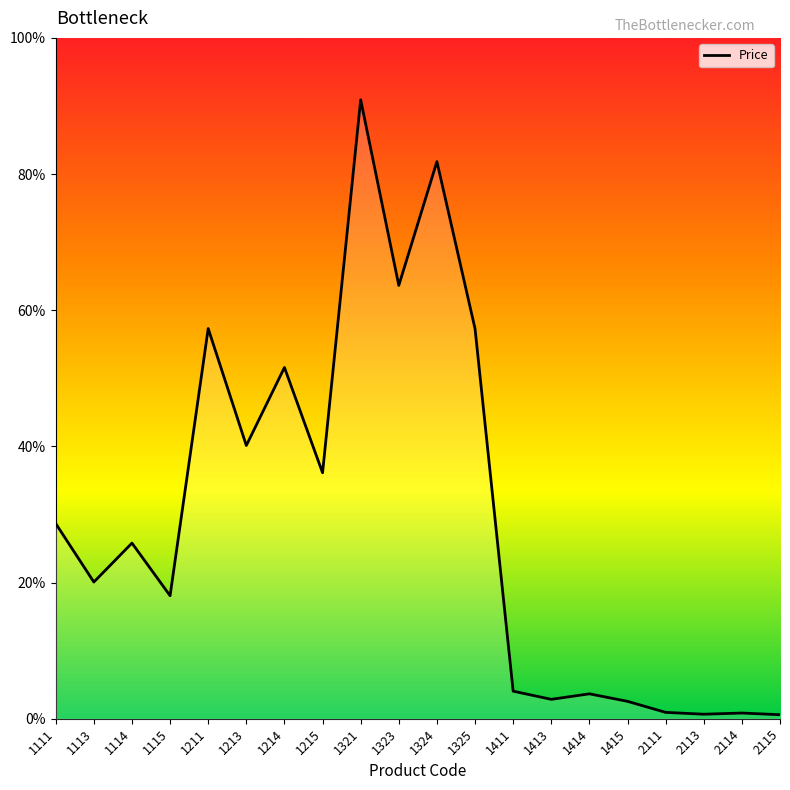

How many series are shown in this chart?

1